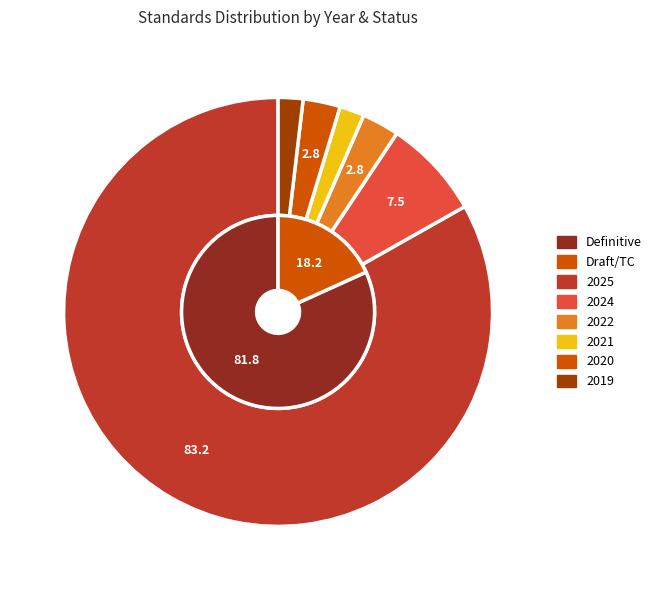

What is the change in value from 2022 to 2019?

-1